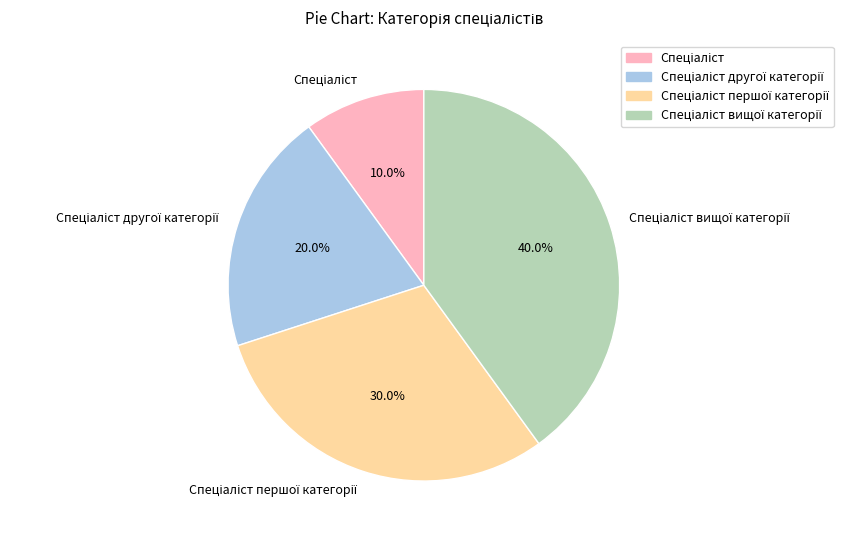

Is there any slice that represents more than half of the pie?

No